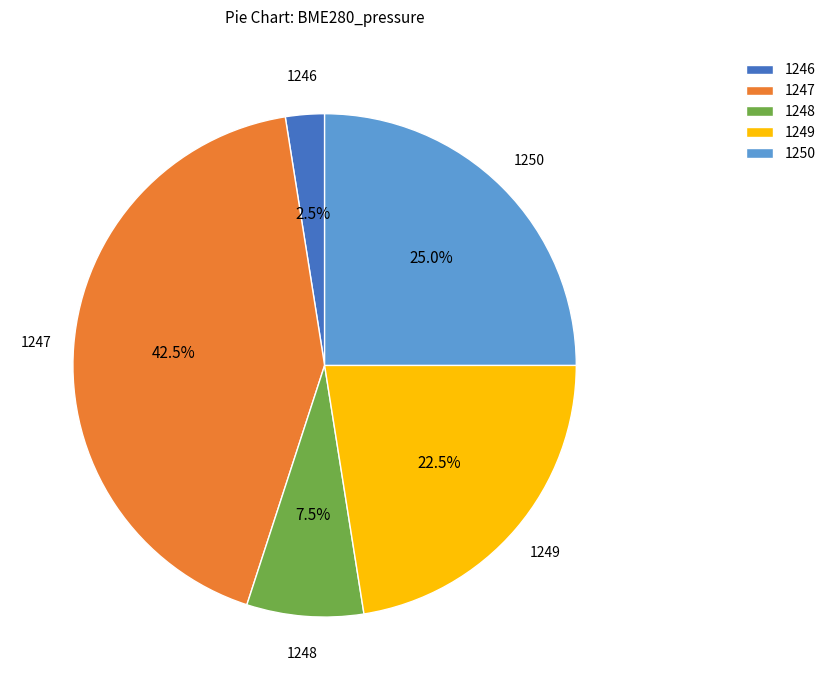

Count the number of slices in the pie.

5